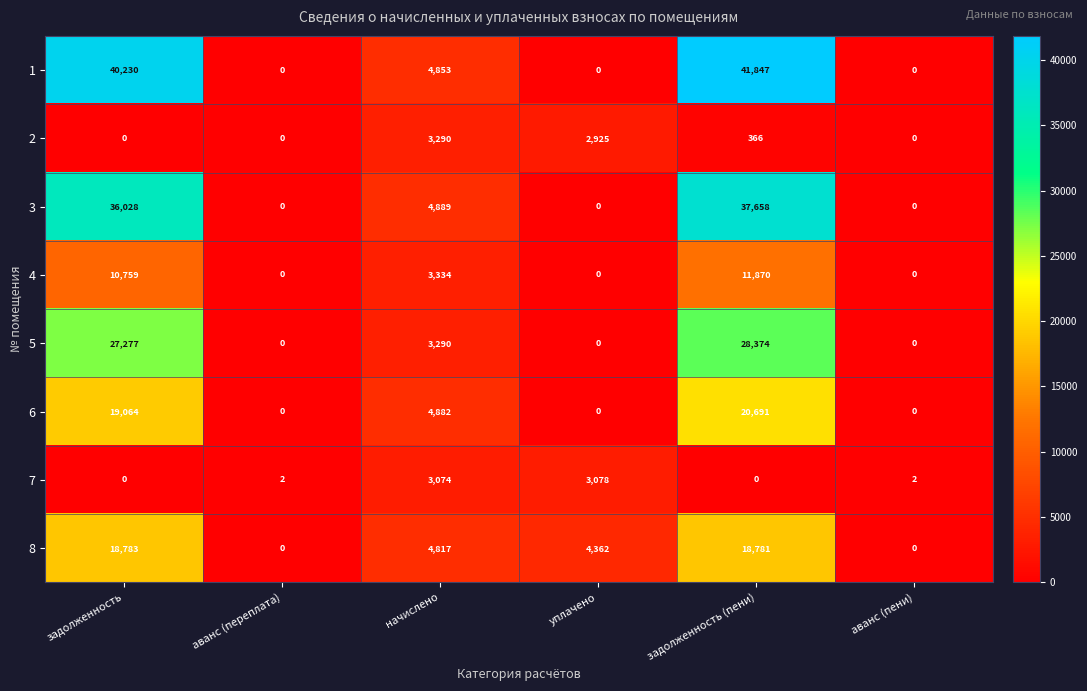

At which label does 3 first exceed 4889?

задолженность